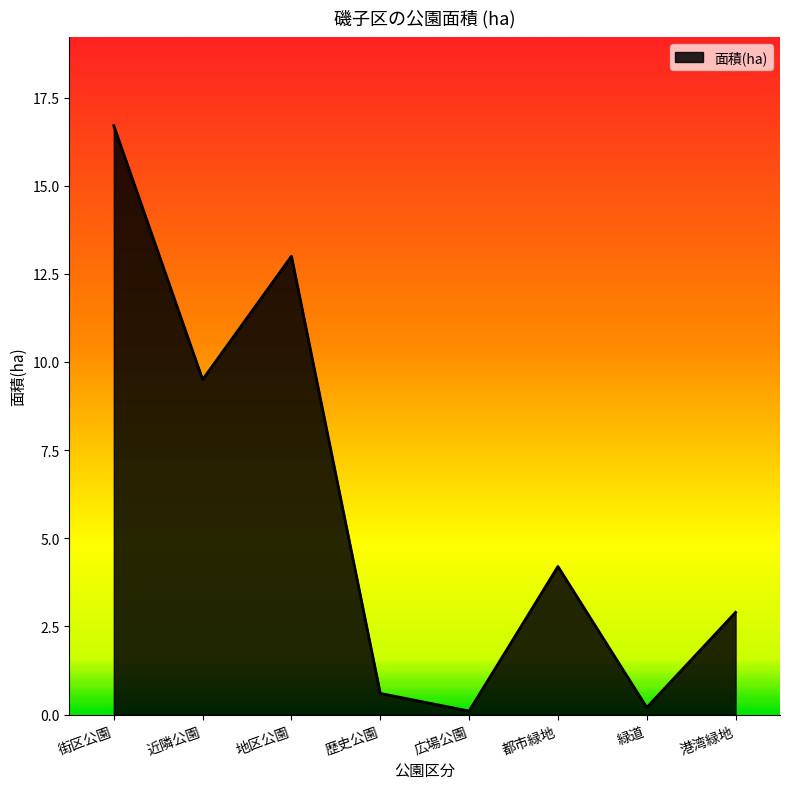

Reading right to left, transcribe all the data shown in this chart.

2.9	0.2	4.2	0.1	0.6	13.0	9.5	16.7